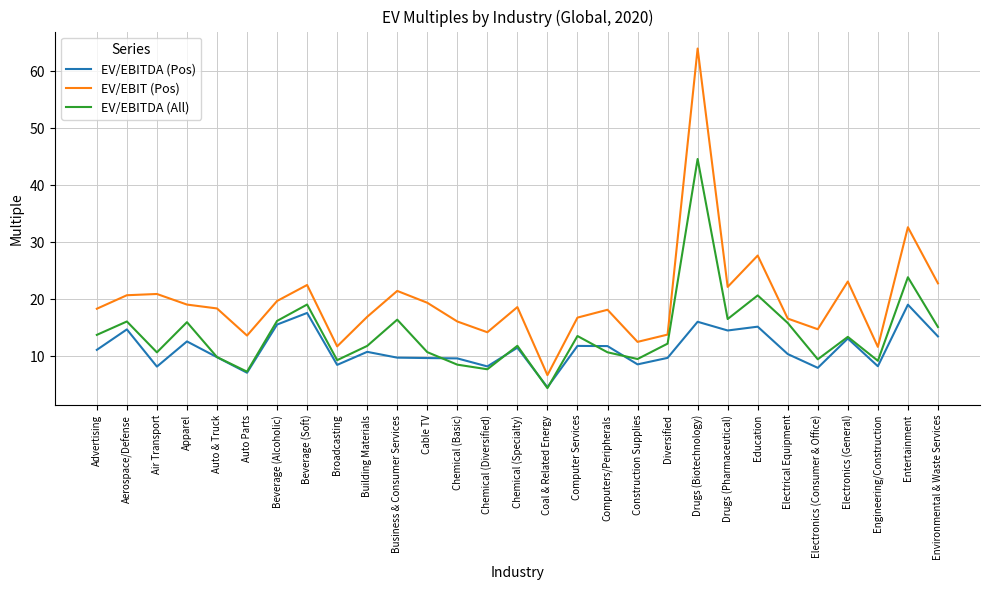

List the series in order of their peak value, highest first.

EV/EBIT (Pos), EV/EBITDA (All), EV/EBITDA (Pos)